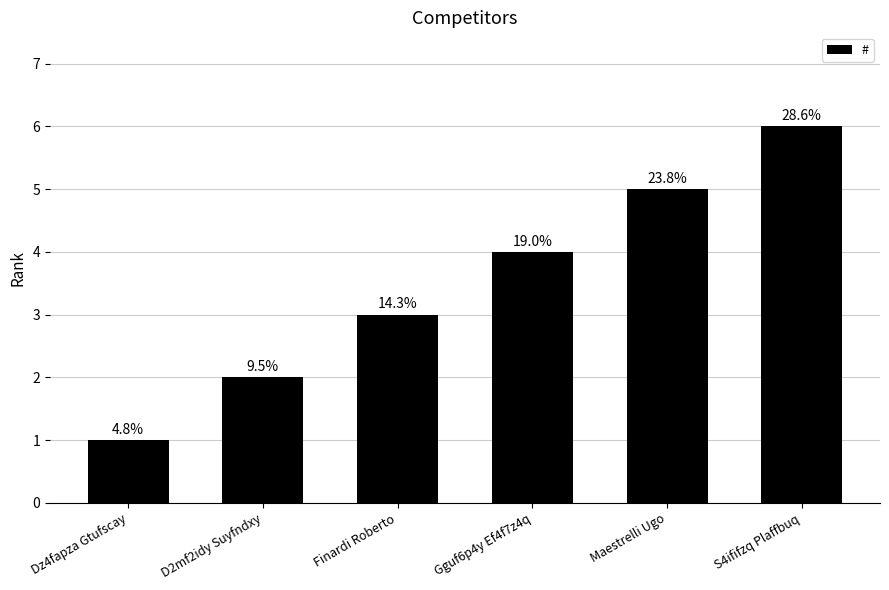

At which category does the chart reach its peak across all series?

S4ififzq Plaffbuq